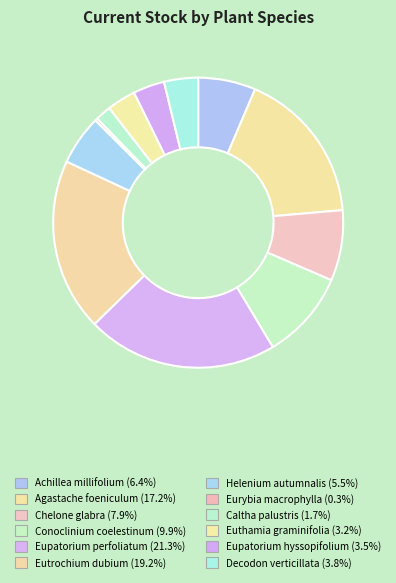

How many segments does this pie chart have?

12